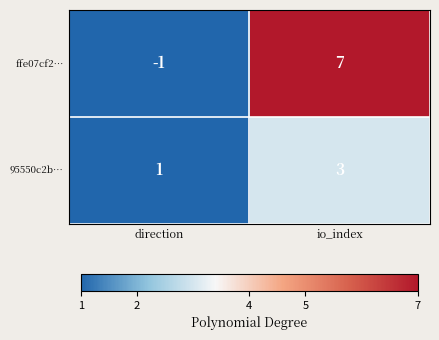

How many data points does each series have?

2